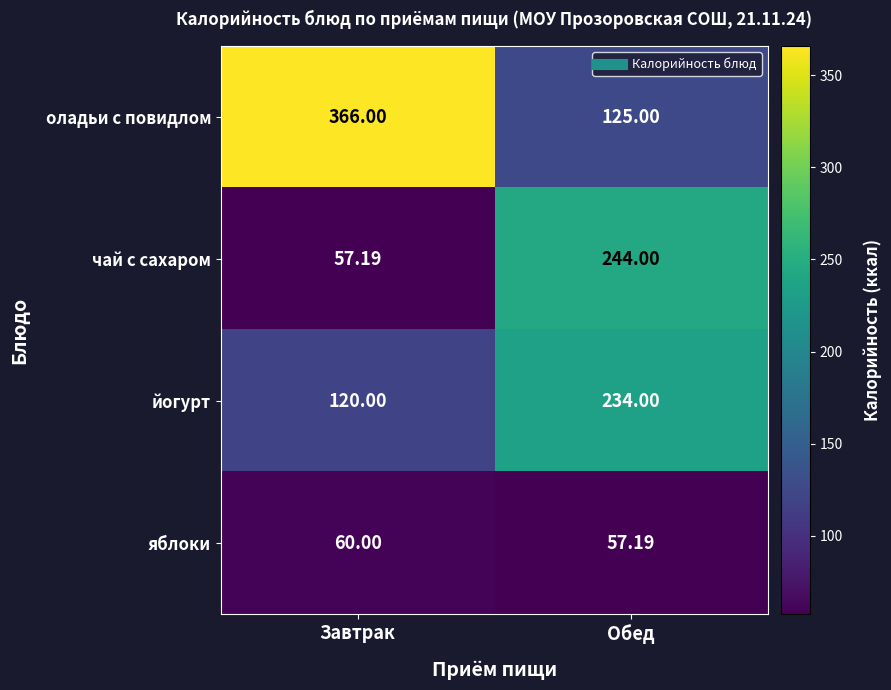

Which series has the largest total across all categories?

оладьи с повидлом